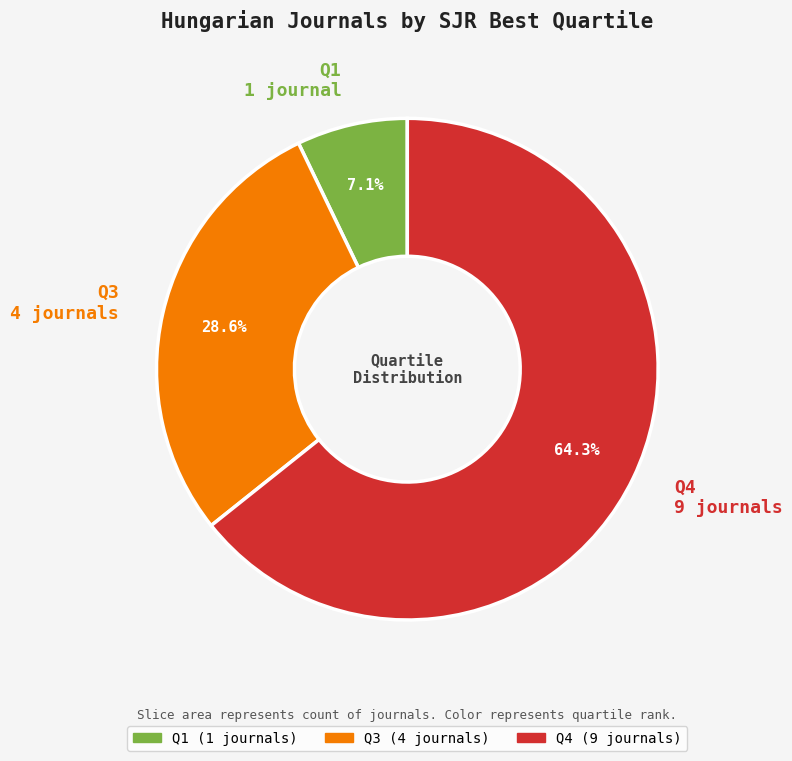

Is there a majority slice in this chart?

Yes